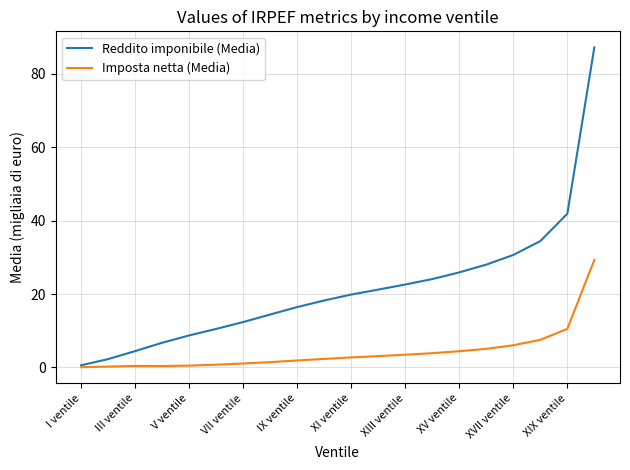

Which series has the widest spread of values?

Reddito imponibile (Media)